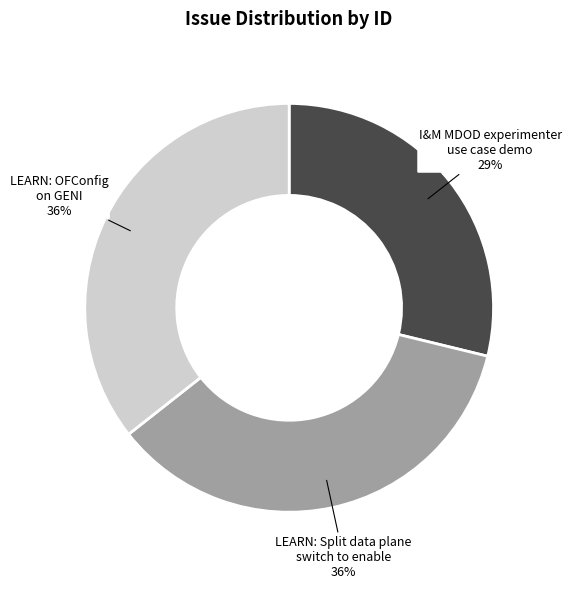

Is there a majority slice in this chart?

No